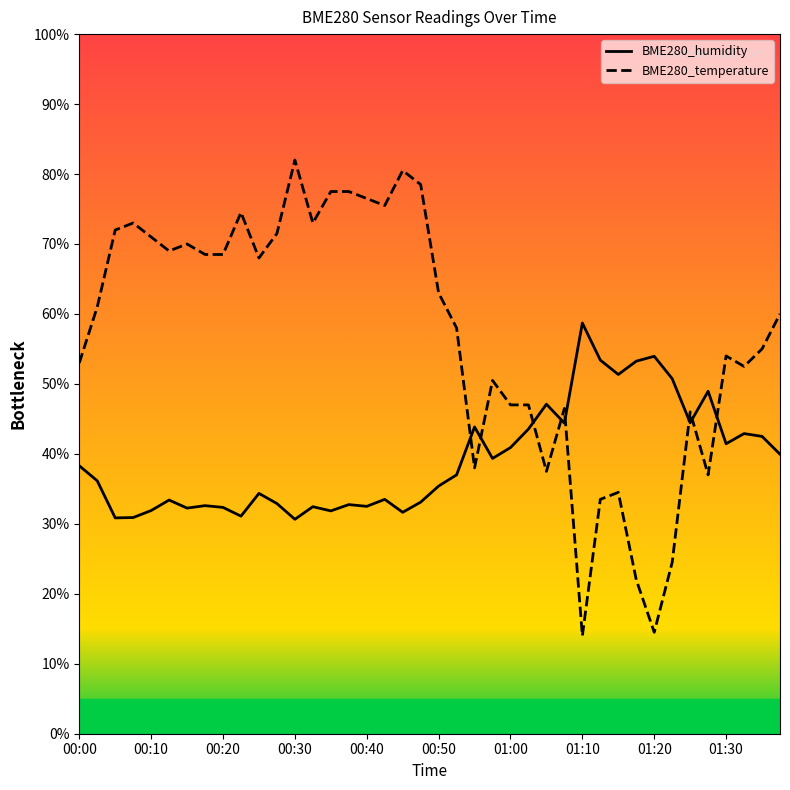

Reading left to right, what are all the values shown in this chart?

BME280_humidity: 38.3	36.1	30.9	30.9	31.9	33.4	32.3	32.6	32.3	31.1	34.3	32.9	30.7	32.5	31.8	32.7	32.5	33.5	31.6	33.1	35.4	37.0	43.9	39.3	40.9	43.6	47.1	44.4	58.7	53.4	51.3	53.3	54.0	50.8	44.5	49.0	41.4	42.9	42.5	40.0
BME280_temperature: 53.0	61.0	72.0	73.0	71.0	69.0	70.0	68.5	68.5	74.5	68.0	71.5	82.0	73.0	77.5	77.5	76.5	75.5	80.5	78.5	63.0	58.0	38.0	50.5	47.0	47.0	37.5	46.5	14.0	33.5	34.5	22.0	14.5	24.5	46.0	37.0	54.0	52.5	55.0	60.0